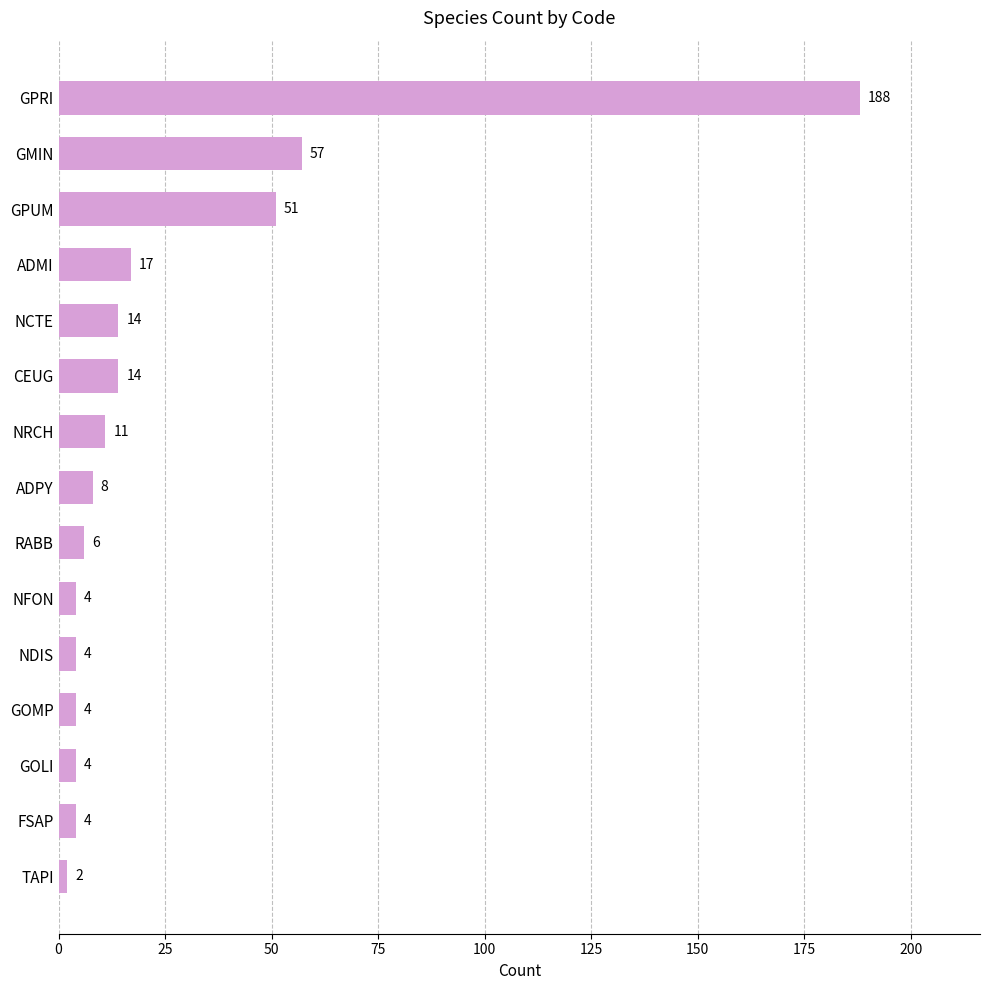

What is the greatest value displayed?

188